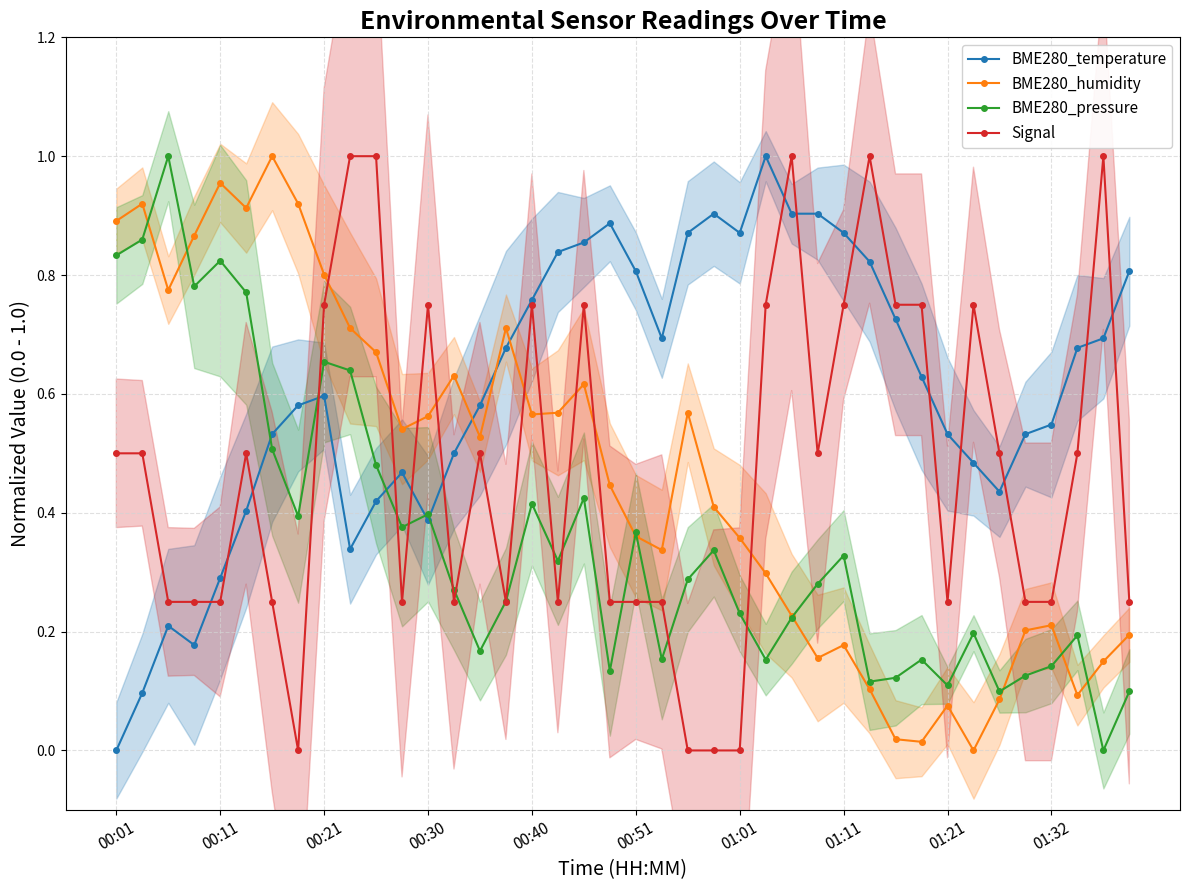

What are all the series names shown in the legend?

BME280_temperature, BME280_humidity, BME280_pressure, Signal